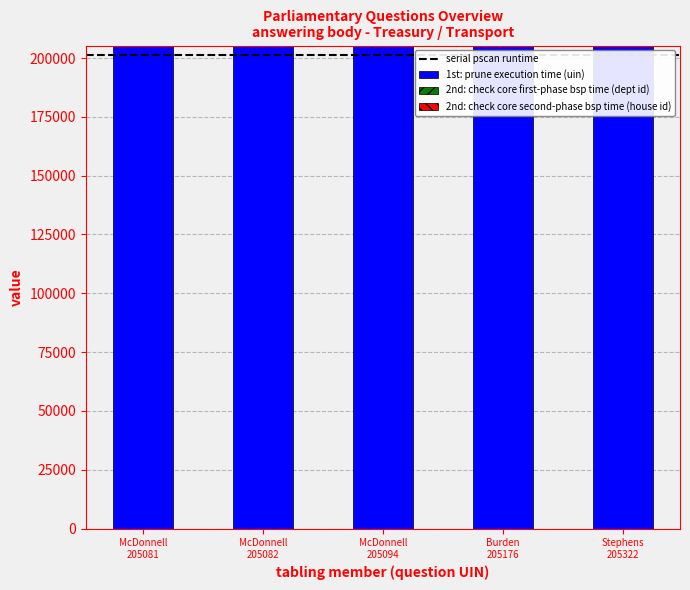

Does the chart contain stacked bars?

Yes